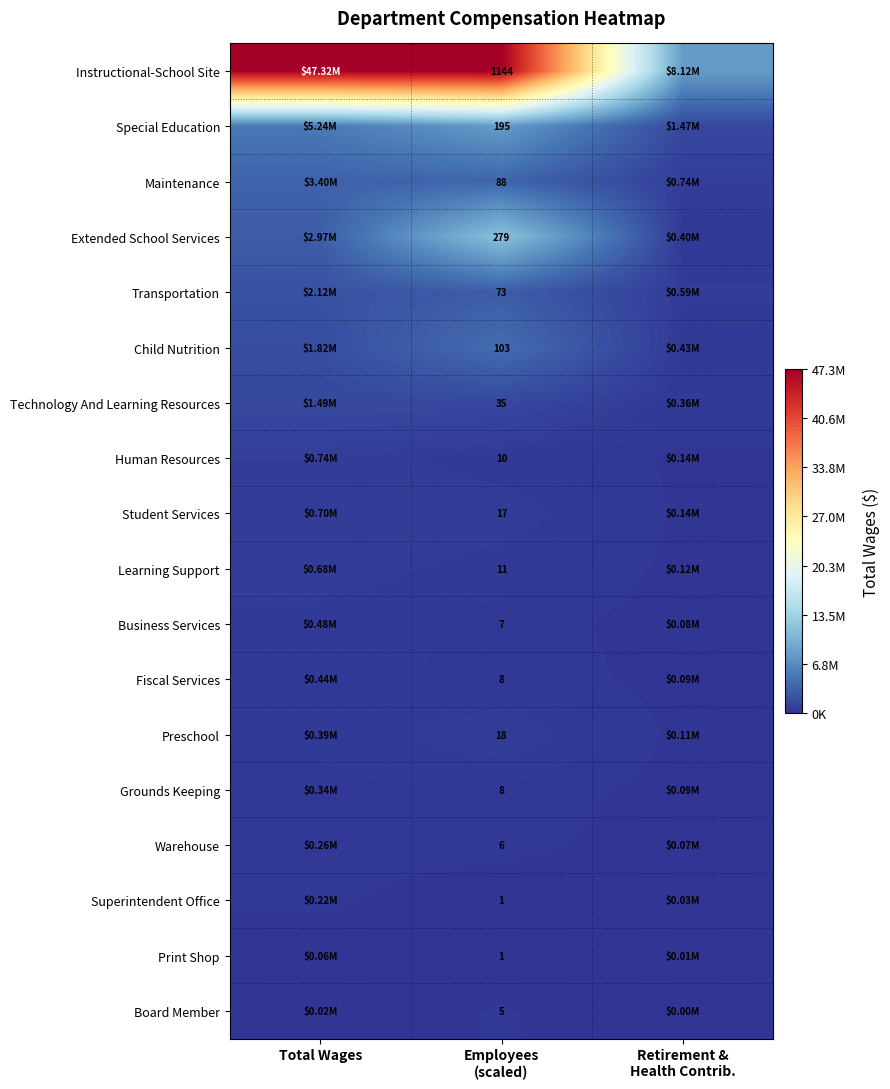

Read the Grounds Keeping value at Total Wages.

343355.0